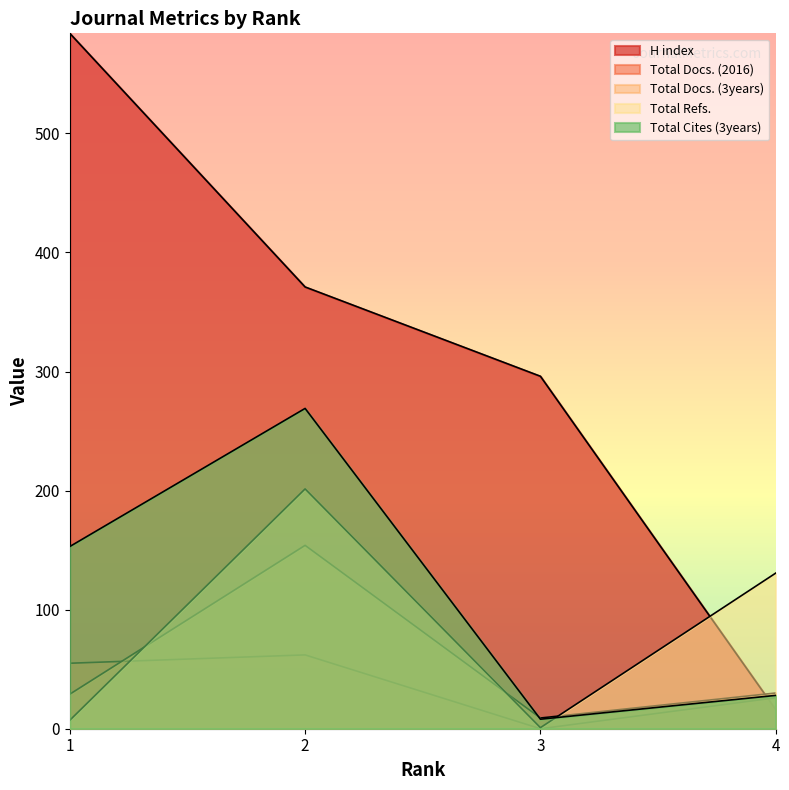

Reading left to right, extract all data points from this chart.

H index: 1=584.0	2=371.0	3=296.0	4=16.0
Total Docs. (2016): 1=55.0	2=62.0	3=0.0	4=26.0
Total Docs. (3years): 1=29.0	2=154.0	3=9.0	4=30.0
Total Refs.: 1=7.1	2=201.4	3=0.9	4=130.7
Total Cites (3years): 1=153.0	2=269.0	3=8.0	4=28.0